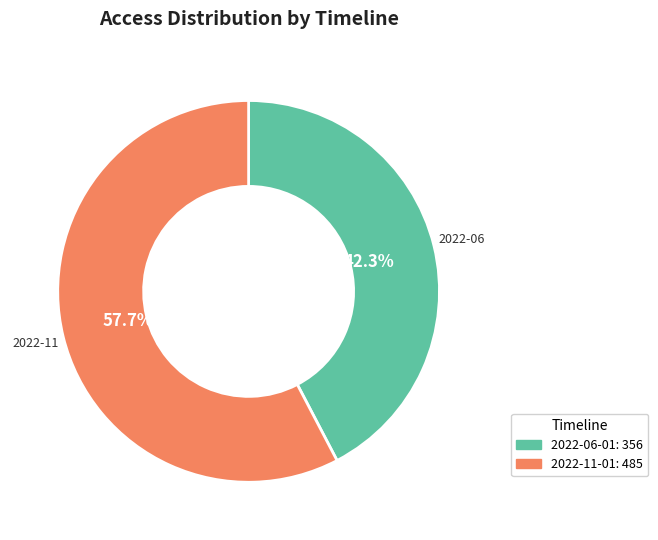

Rank the categories by value from highest to lowest.

2022-11-01, 2022-06-01